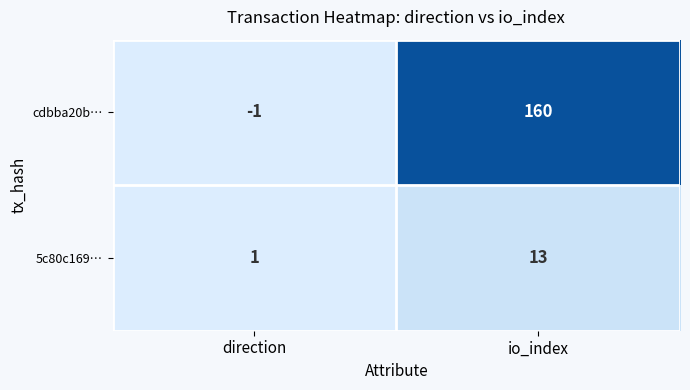

Which series has the largest total across all categories?

cdbba20b…